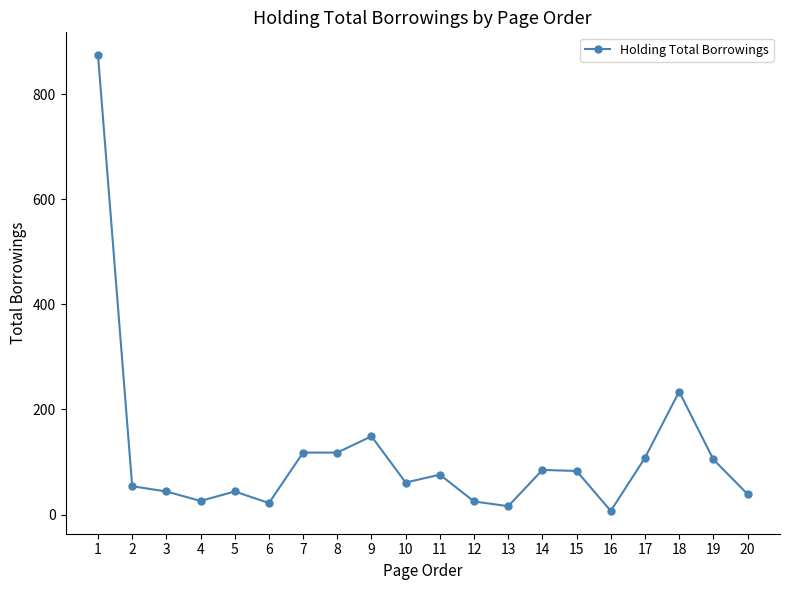

True or false: the data has more than 1 interior local peaks.

True